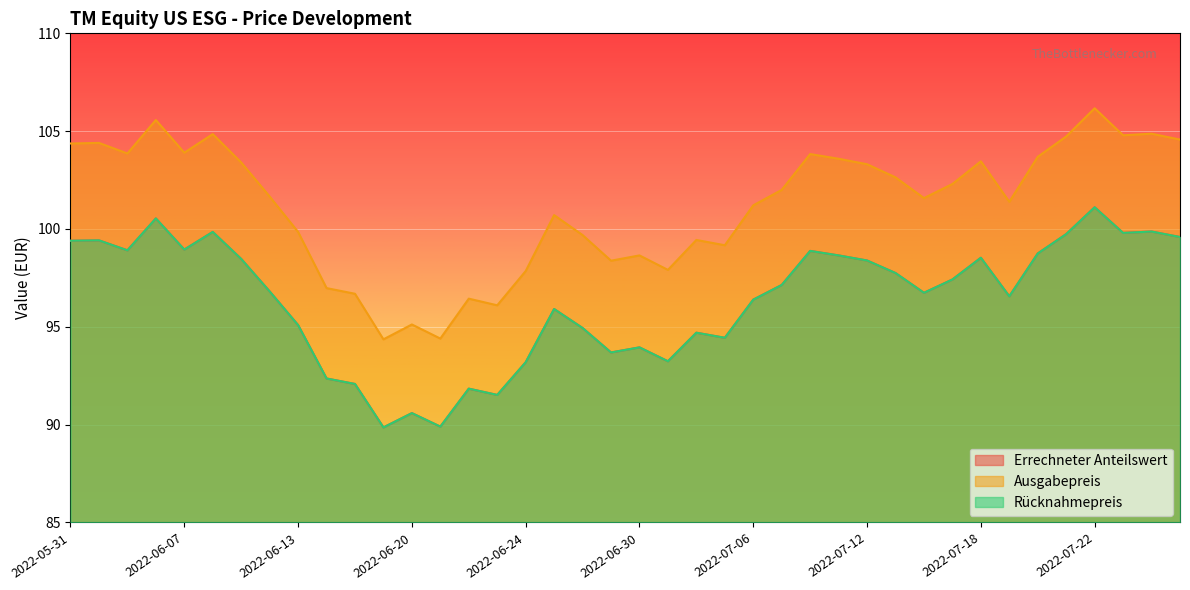

Where does the Errechneter Anteilswert series first go above 97?

2022-05-31